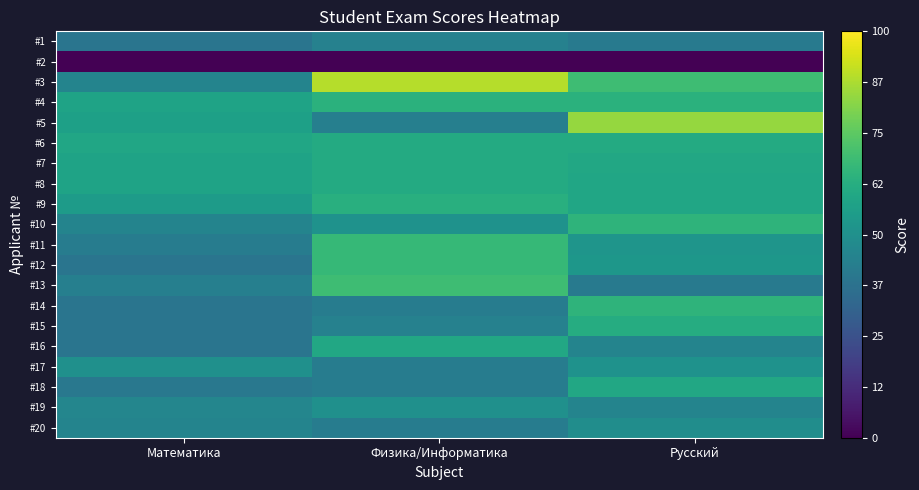

Reading right to left, transcribe all the data shown in this chart.

#1: Русский=41	Физика/Информатика=44	Математика=39
#2: Русский=0	Физика/Информатика=0	Математика=0
#3: Русский=69	Физика/Информатика=89	Математика=45
#4: Русский=64	Физика/Информатика=64	Математика=58
#5: Русский=84	Физика/Информатика=43	Математика=57
#6: Русский=61	Физика/Информатика=61	Математика=59
#7: Русский=60	Физика/Информатика=61	Математика=58
#8: Русский=59	Физика/Информатика=61	Математика=58
#9: Русский=59	Физика/Информатика=63	Математика=55
#10: Русский=65	Физика/Информатика=51	Математика=45
#11: Русский=52	Физика/Информатика=67	Математика=42
#12: Русский=53	Физика/Информатика=67	Математика=39
#13: Русский=41	Физика/Информатика=69	Математика=43
#14: Русский=65	Физика/Информатика=42	Математика=39
#15: Русский=62	Физика/Информатика=44	Математика=39
#16: Русский=45	Физика/Информатика=60	Математика=39
#17: Русский=51	Физика/Информатика=42	Математика=50
#18: Русский=60	Физика/Информатика=42	Математика=40
#19: Русский=45	Физика/Информатика=50	Математика=46
#20: Русский=49	Физика/Информатика=42	Математика=45